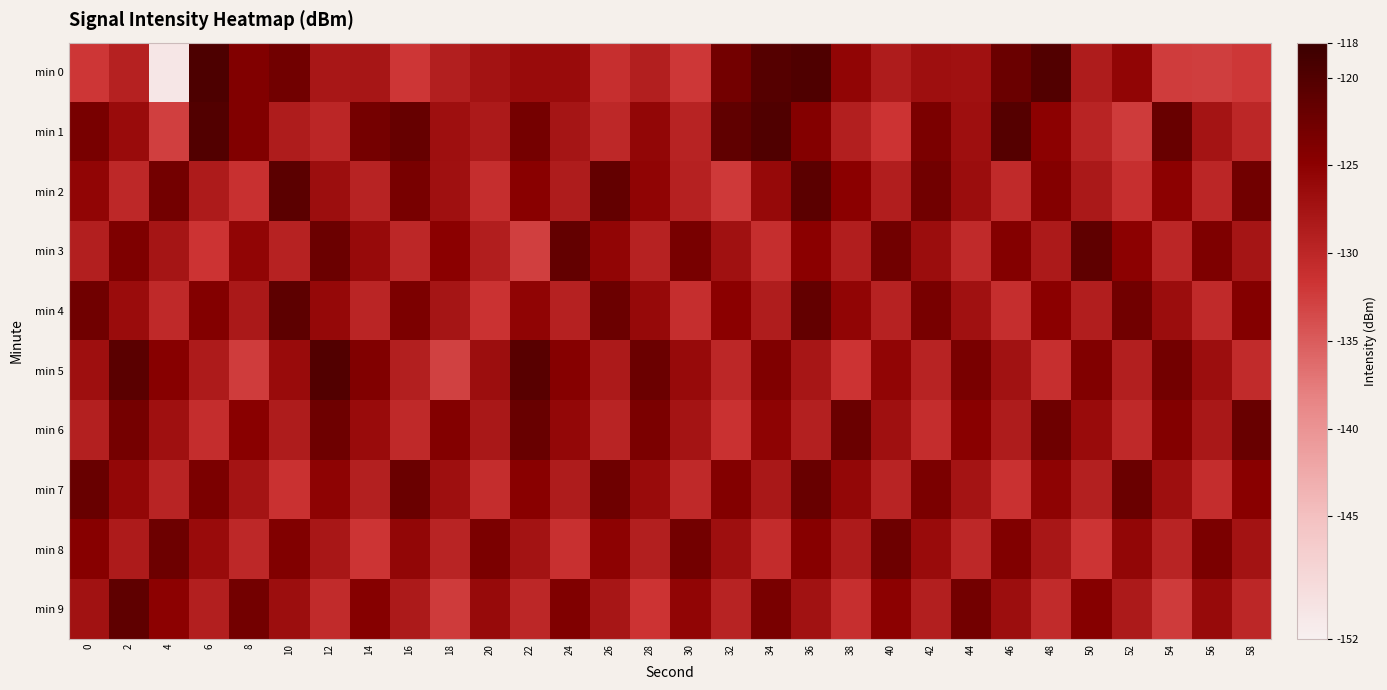

At 46, list the series in order from largest to smallest.

min 1, min 0, min 8, min 3, min 9, min 5, min 6, min 2, min 4, min 7